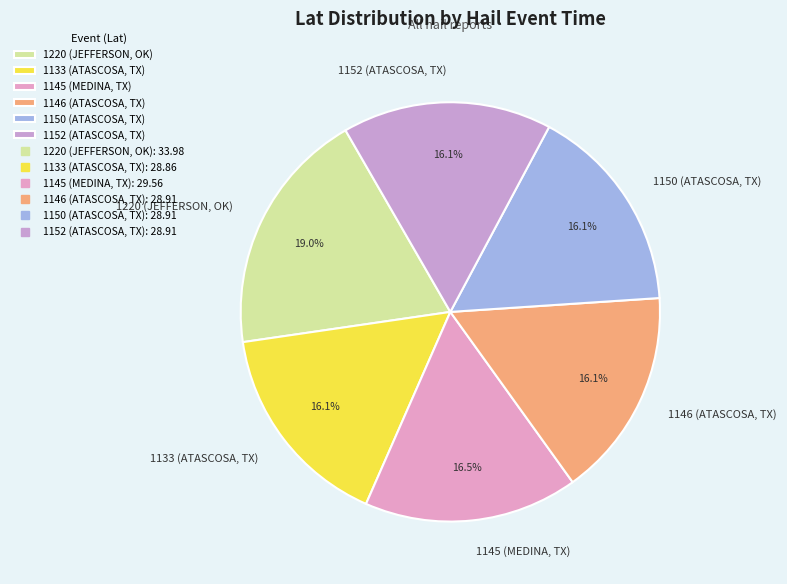

Does 1150 (ATASCOSA, TX) account for over 50% of the chart?

No